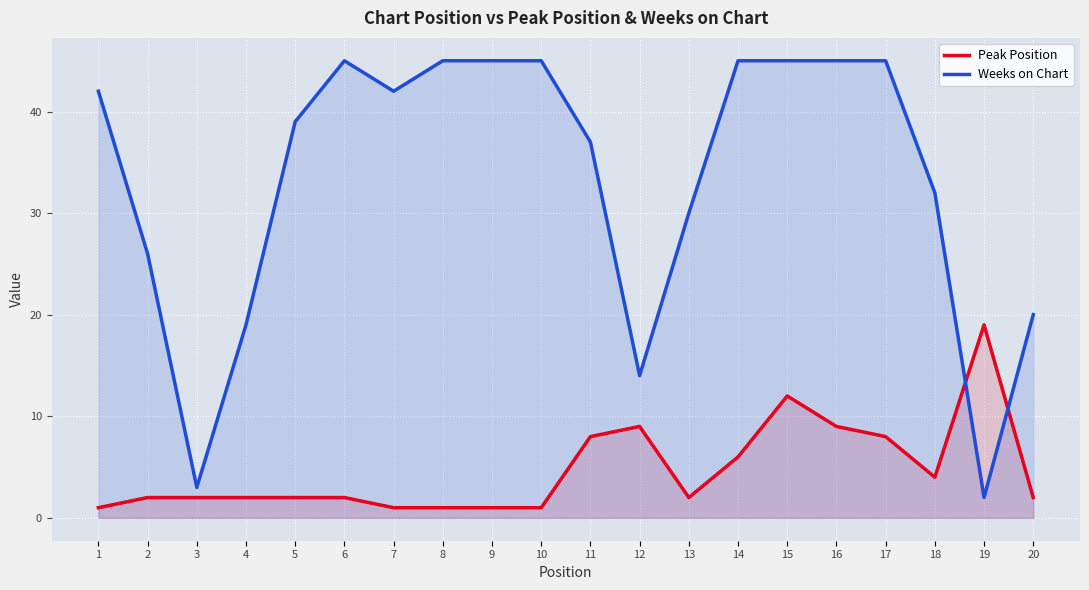

After their last crossing, which series has the higher values: Weeks on Chart or Peak Position?

Weeks on Chart